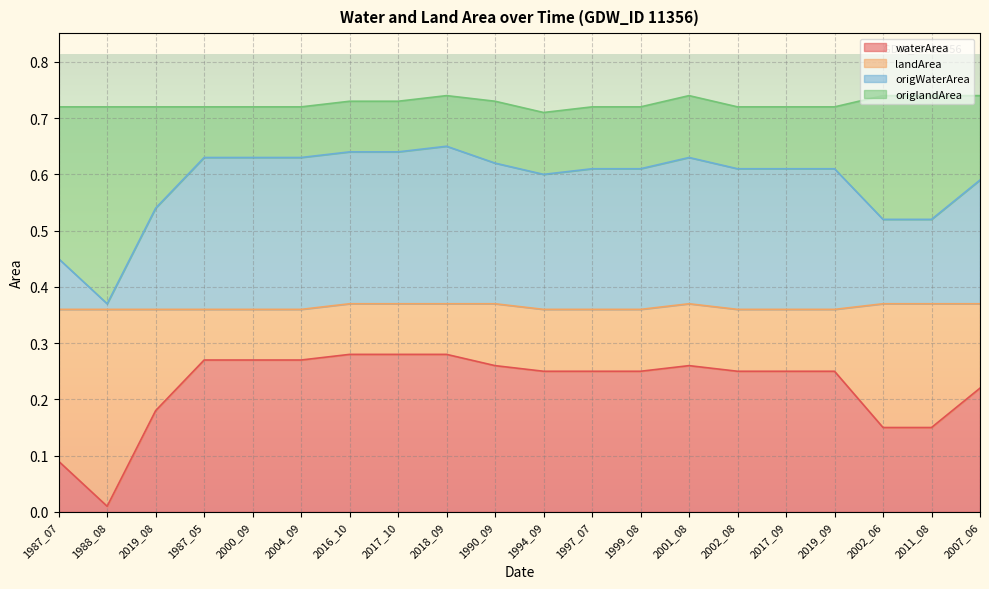

Is it true that landArea equals 0.2 at 2004_09?

False